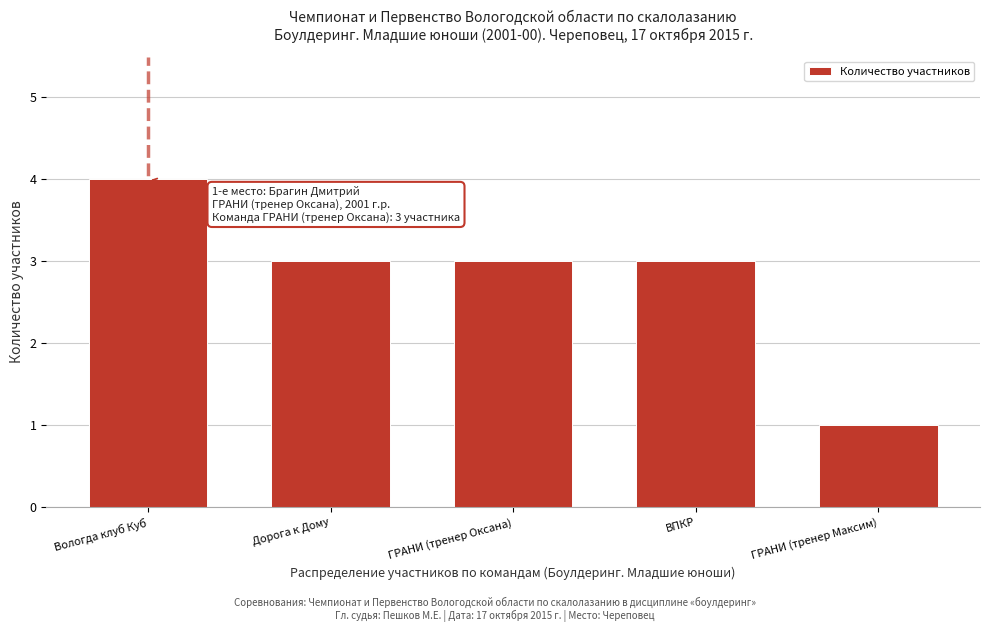

Reading left to right, list all the values displayed in this chart.

4	3	3	3	1